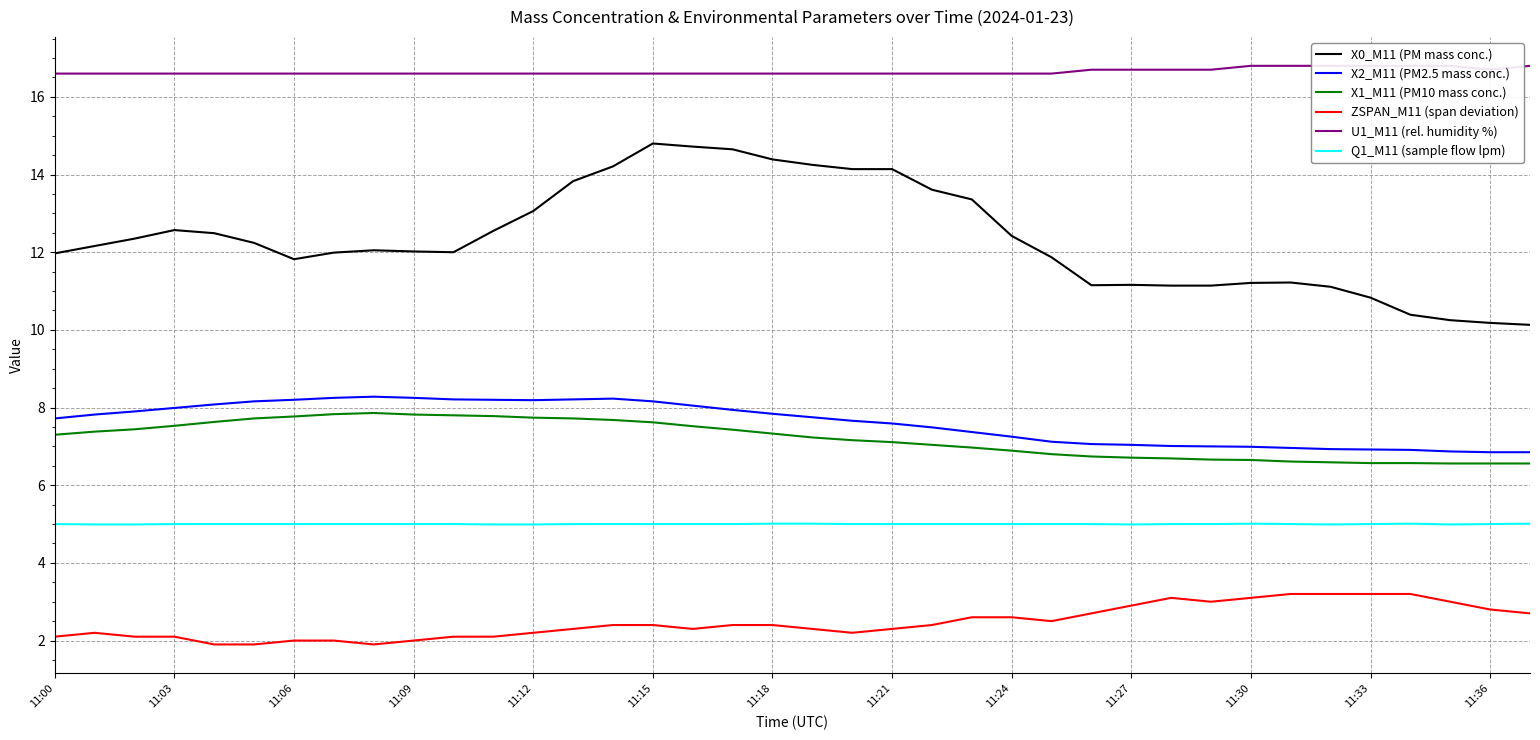

The X2_M11 (PM2.5 mass conc.) series shows 13.0 at 11:21. True or false?

False